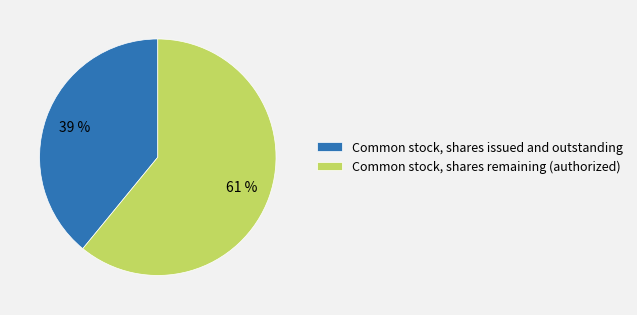

Which category has the biggest portion of the pie?

Common stock, shares remaining (authorized)